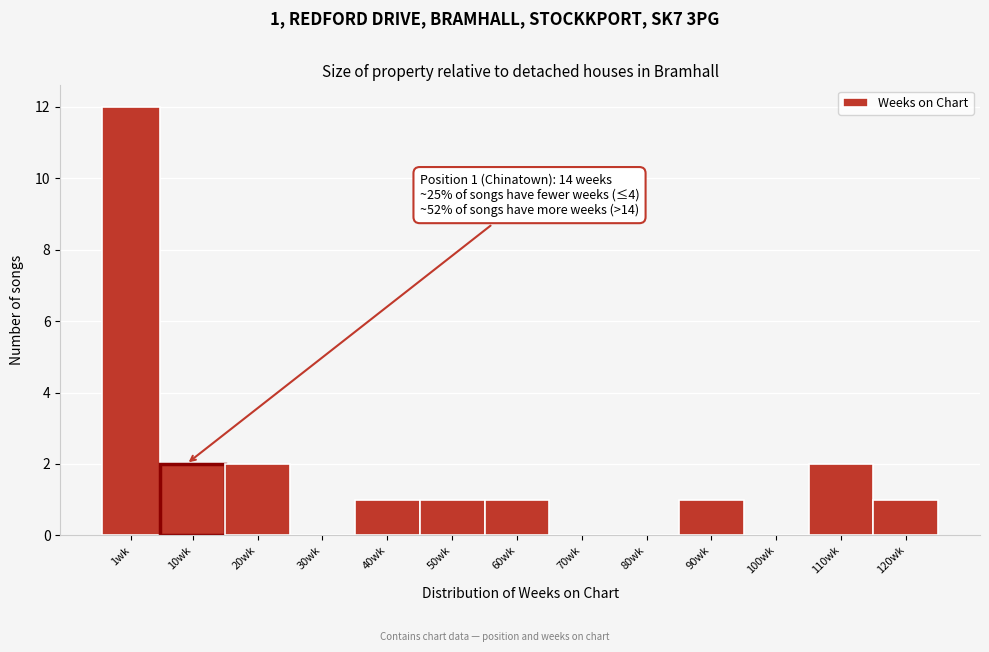

Reading left to right, list all the values displayed in this chart.

1wk=12	10wk=2	20wk=2	30wk=0	40wk=1	50wk=1	60wk=1	70wk=0	80wk=0	90wk=1	100wk=0	110wk=2	120wk=1